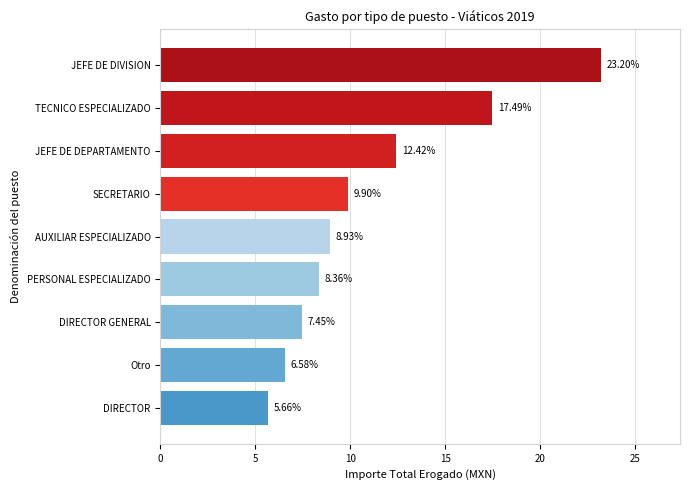

Which category has the highest value across all series?

JEFE DE DIVISION